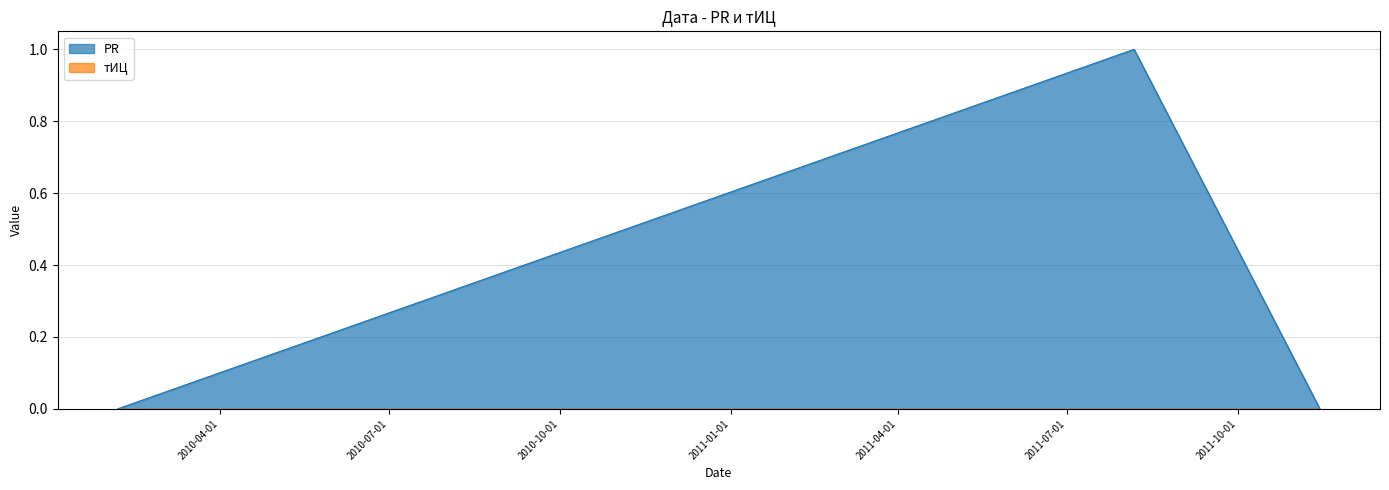

At which category does the chart reach its peak across all series?

2011-08-06